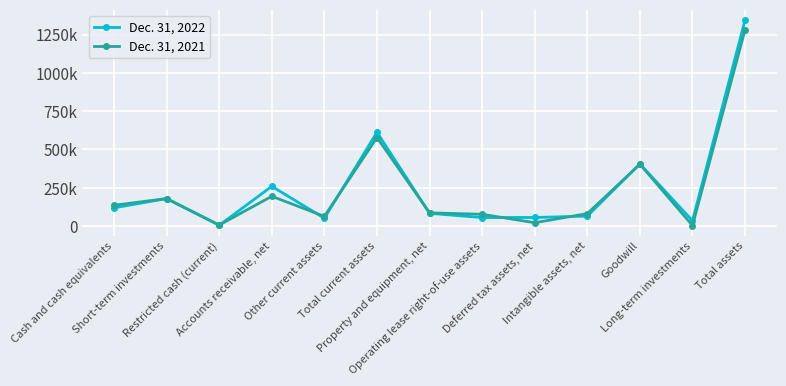

What are all the series names shown in the legend?

Dec. 31, 2022, Dec. 31, 2021